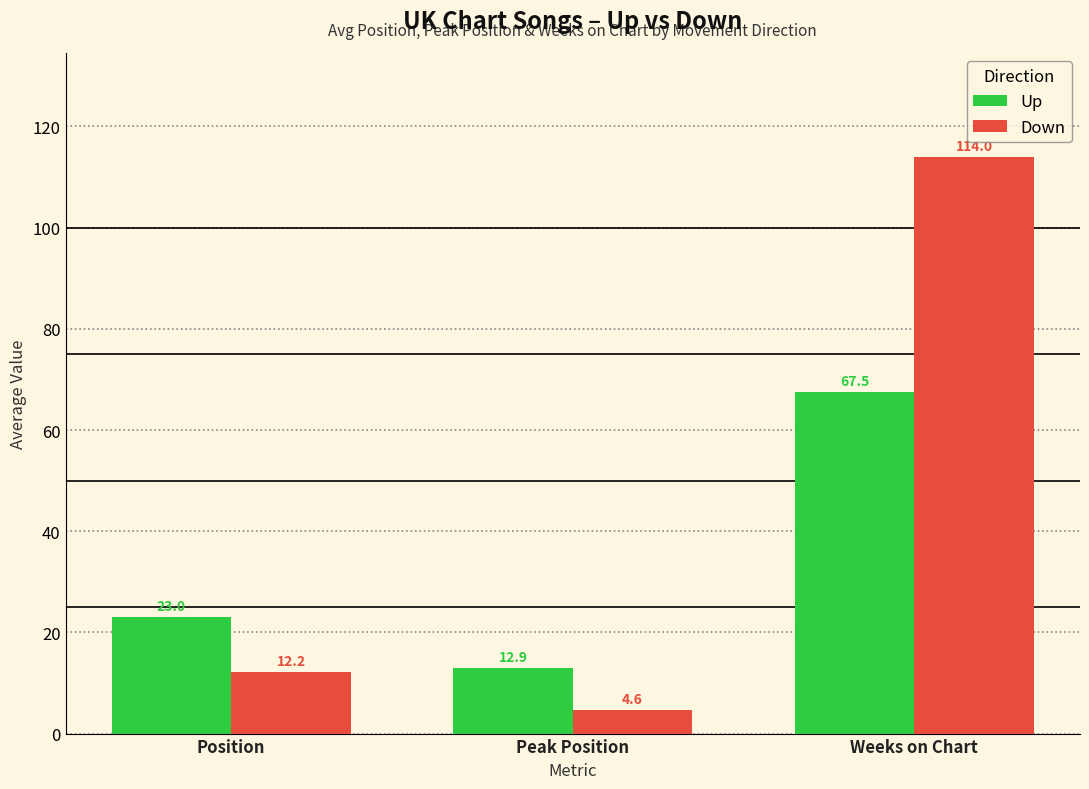

What is the difference between the Down values at Weeks on Chart and Position?

101.8